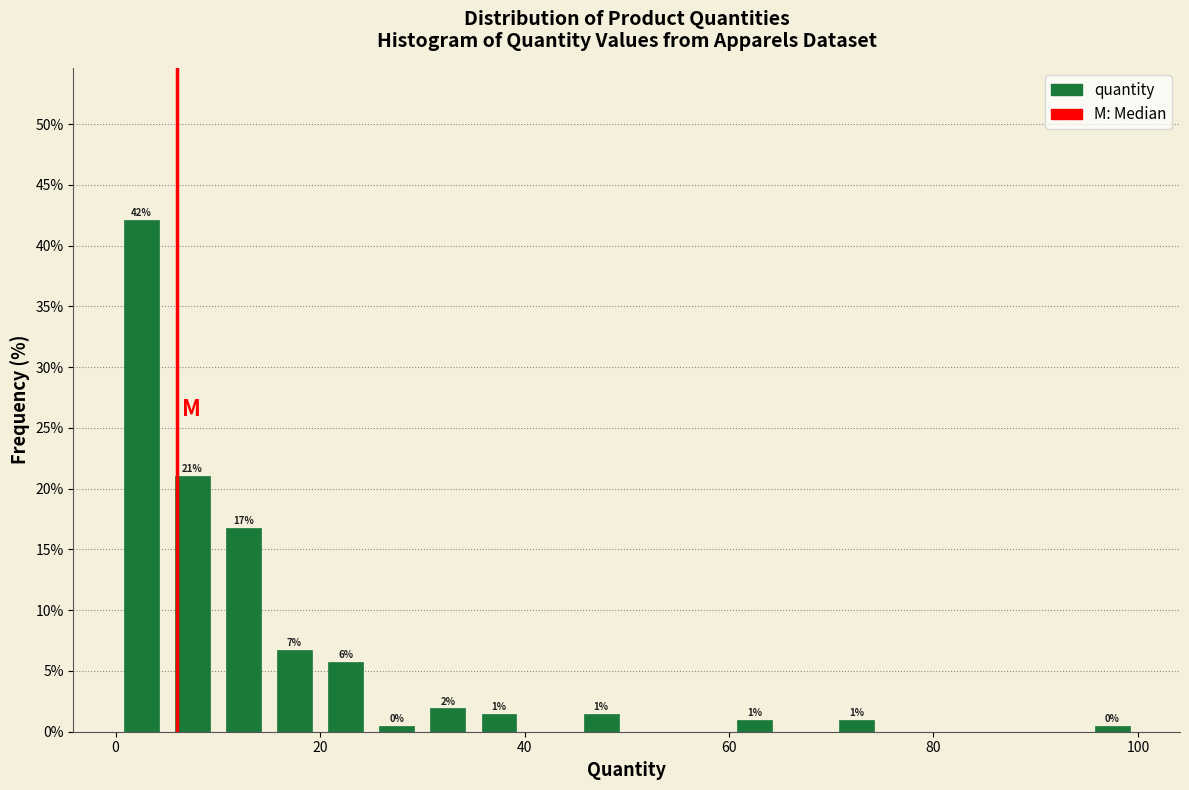

Around what value on the x-axis is the tallest bar? Give the approximate position of its centre, as read against the axis.

2